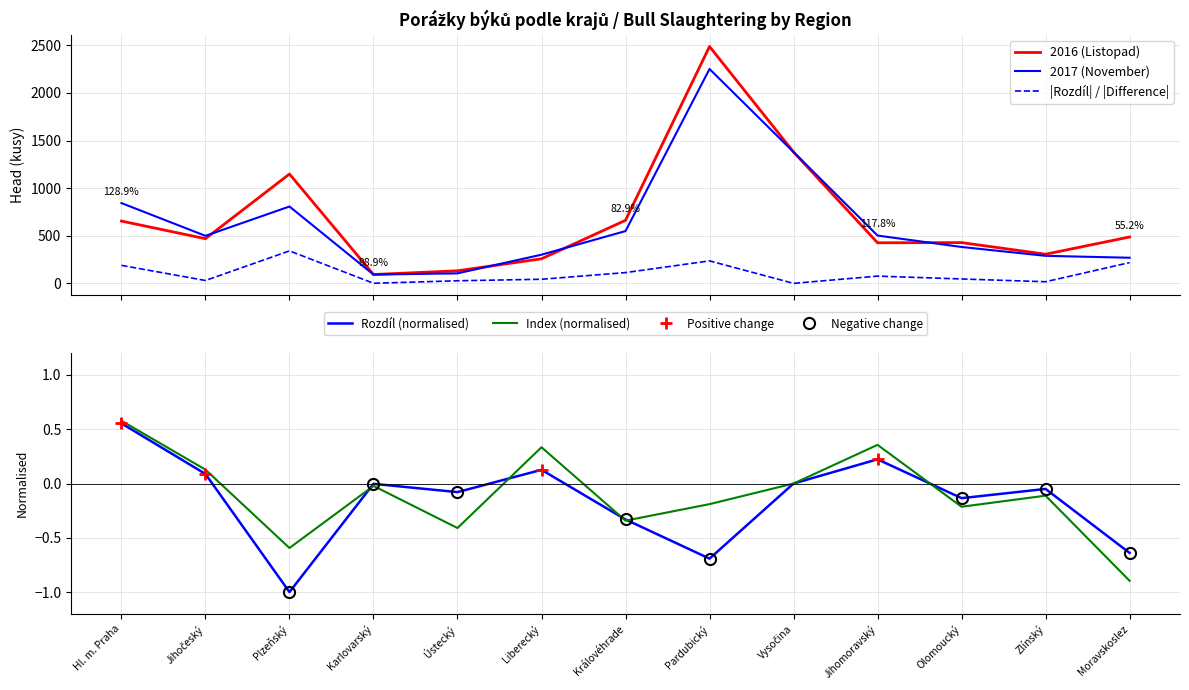

True or false: |Rozdíl| / |Difference| and 2016 (Listopad) cross at least once.

False